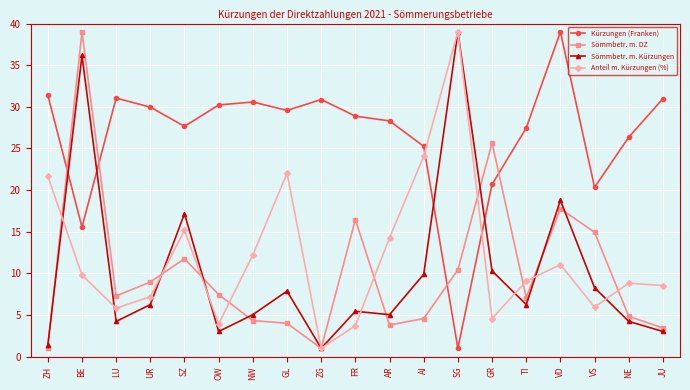

At which category is the sum across all series the highest?

BE